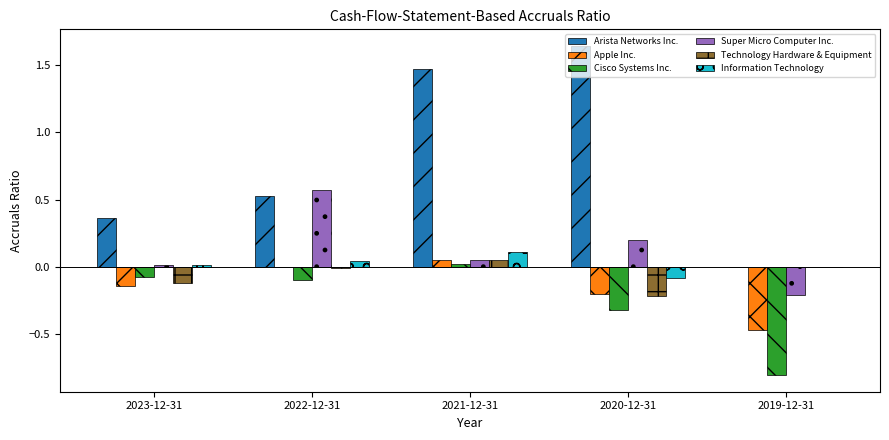

Between 2022-12-31 and 2020-12-31, which series saw the biggest shift?

Arista Networks Inc.